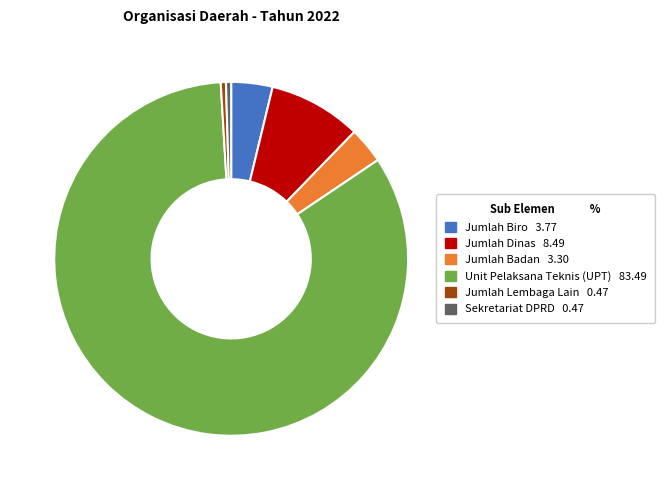

True or false: Jumlah Badan 3.30 accounts for 3% of the total.

True